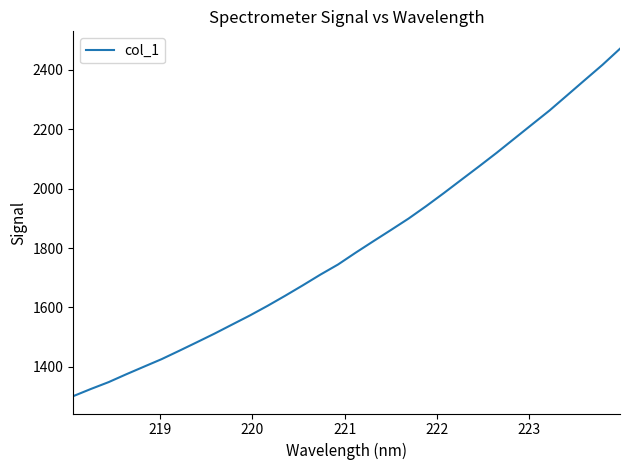

Reading left to right, list all the values displayed in this chart.

1300.8	1325.0	1348.0	1374.5	1400.0	1425.4	1453.6	1482.4	1511.5	1542.1	1572.5	1604.9	1638.9	1674.1	1710.3	1744.4	1784.2	1822.7	1860.6	1899.2	1941.1	1985.0	2030.1	2075.1	2120.9	2168.5	2216.1	2263.5	2314.7	2366.0	2417.0	2471.7